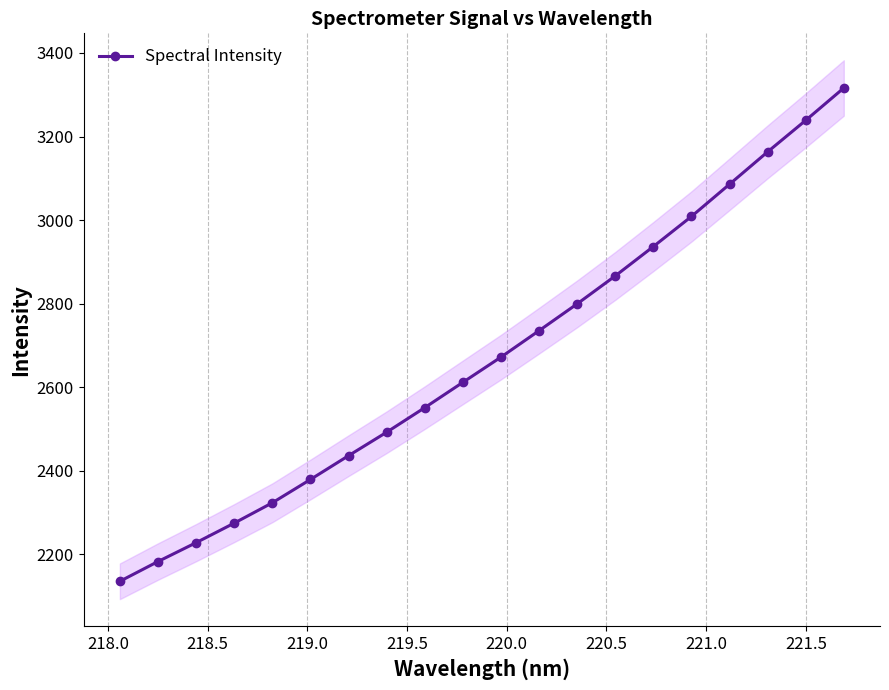

What is the minimum value for Spectral Intensity?

2135.1